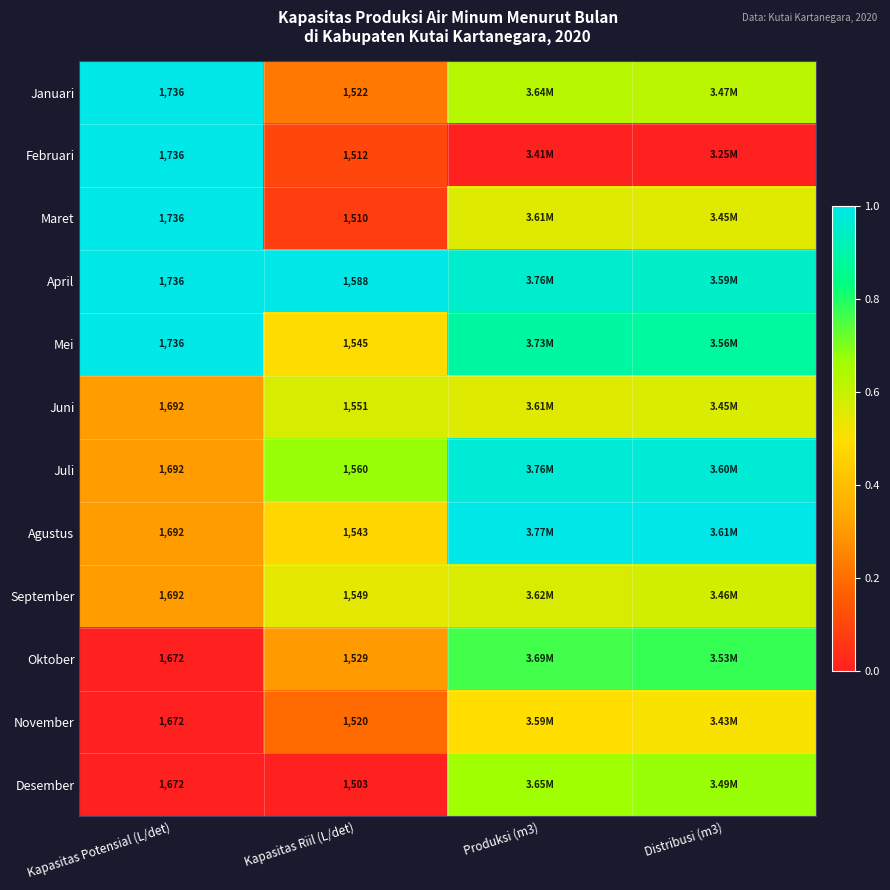

At Kapasitas Riil (L/det), list the series in order from largest to smallest.

April, Juli, Juni, September, Mei, Agustus, Oktober, Januari, November, Februari, Maret, Desember